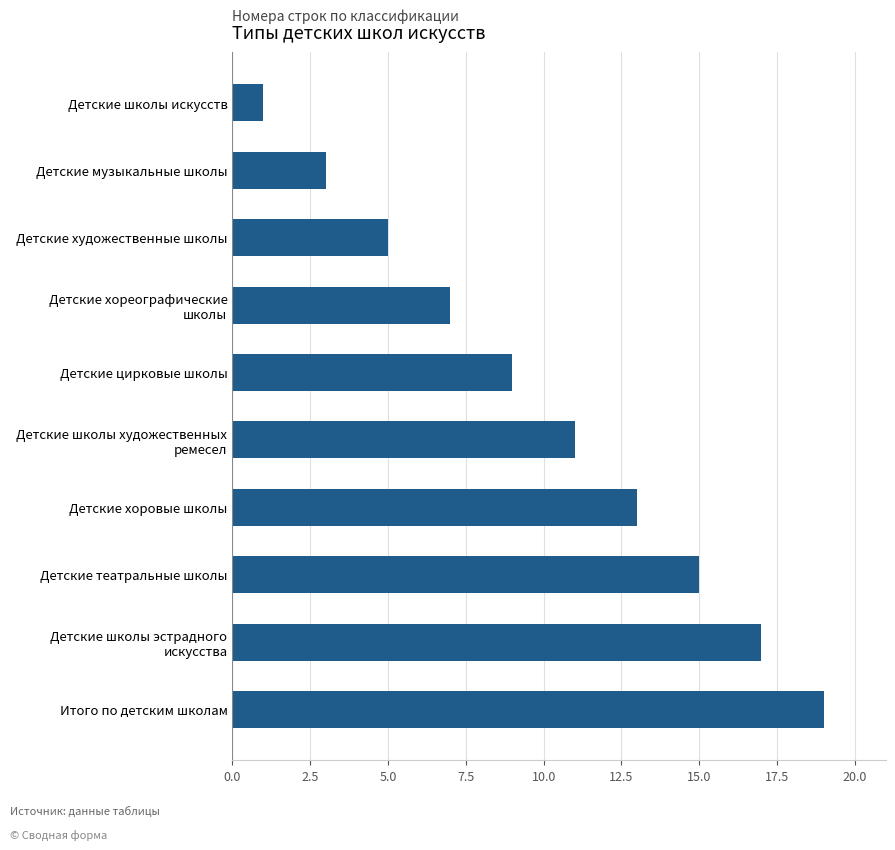

Count the number of data series in this chart.

1